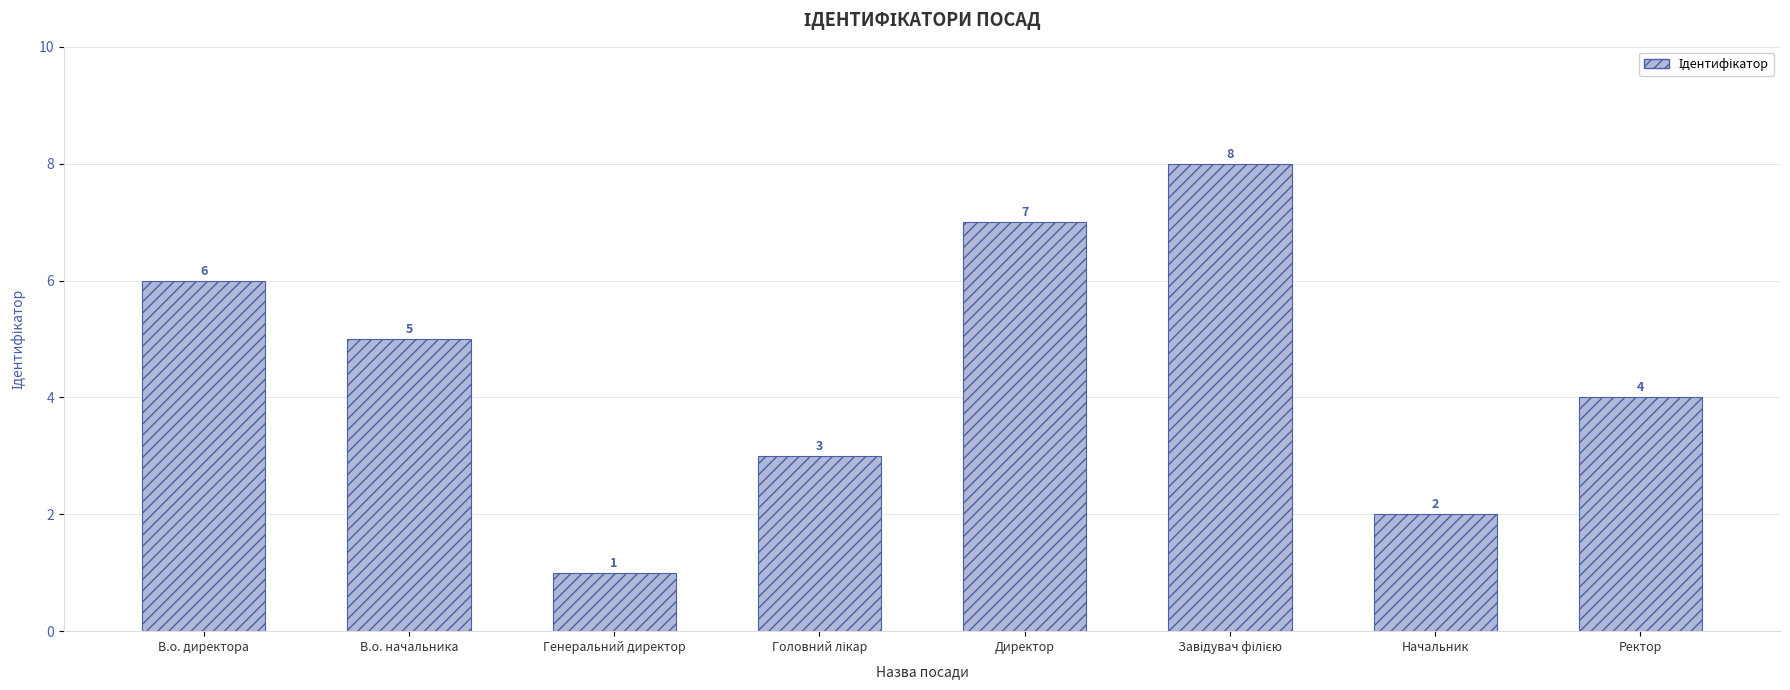

Reading left to right, extract all data points from this chart.

6	5	1	3	7	8	2	4